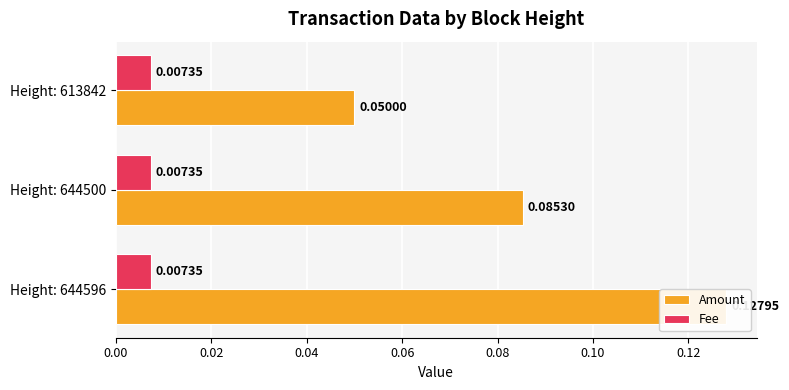

The Amount series shows 0.1 at 0.00. True or false?

True